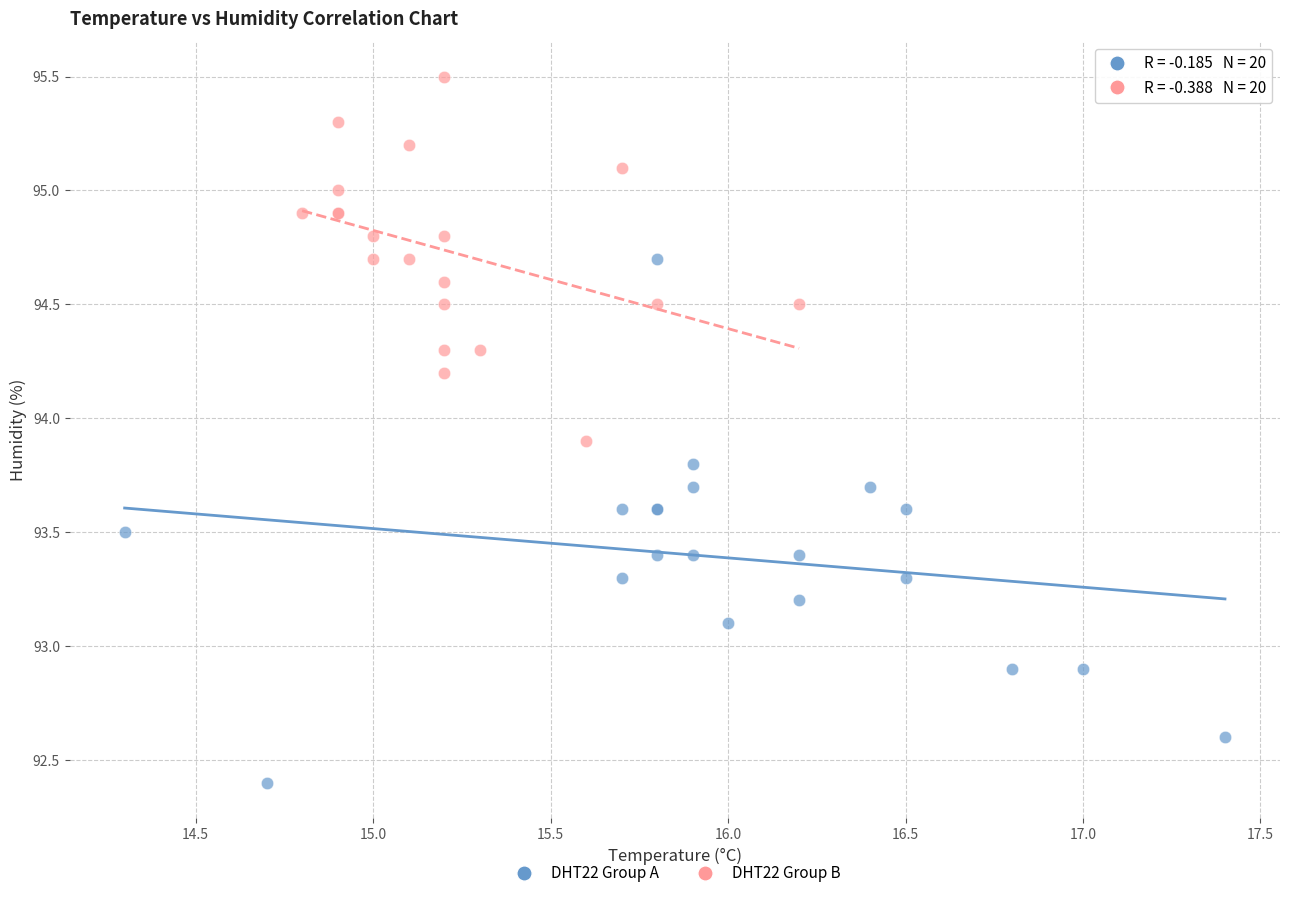

Which series reaches the maximum Y coordinate?

DHT22 Group B